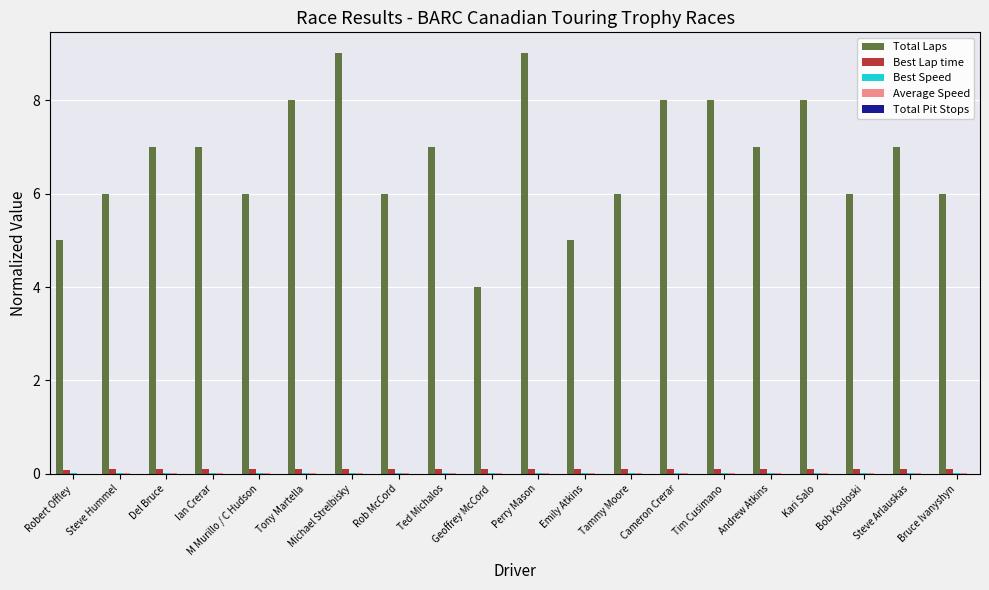

Which series changed the most between Geoffrey McCord and Bruce Ivanyshyn?

Total Laps